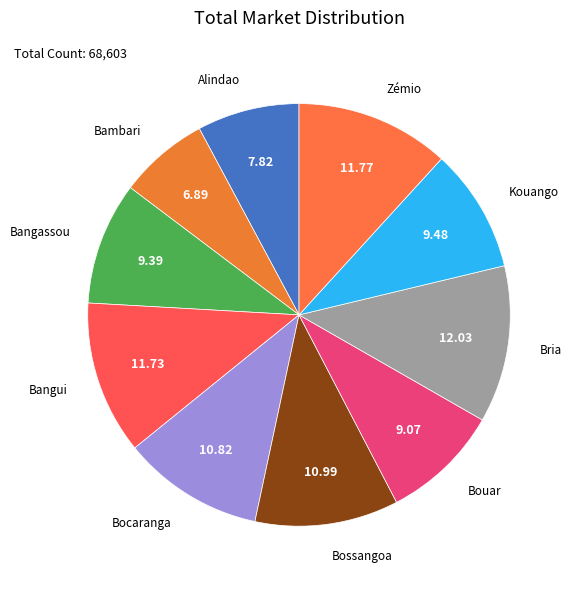

What is the ratio of the value at Bangui to the value at Bambari?

1.7